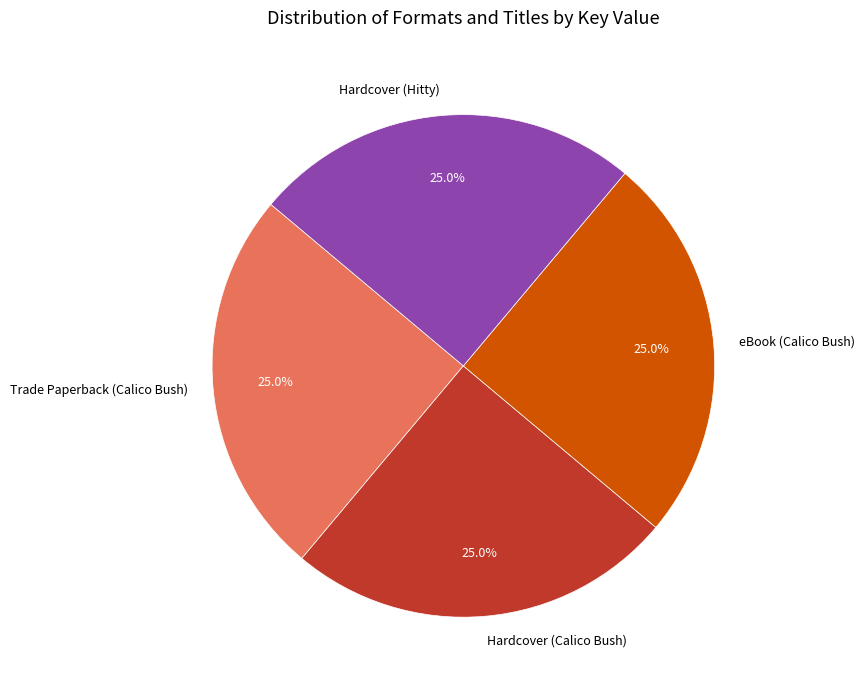

How many segments does this pie chart have?

4